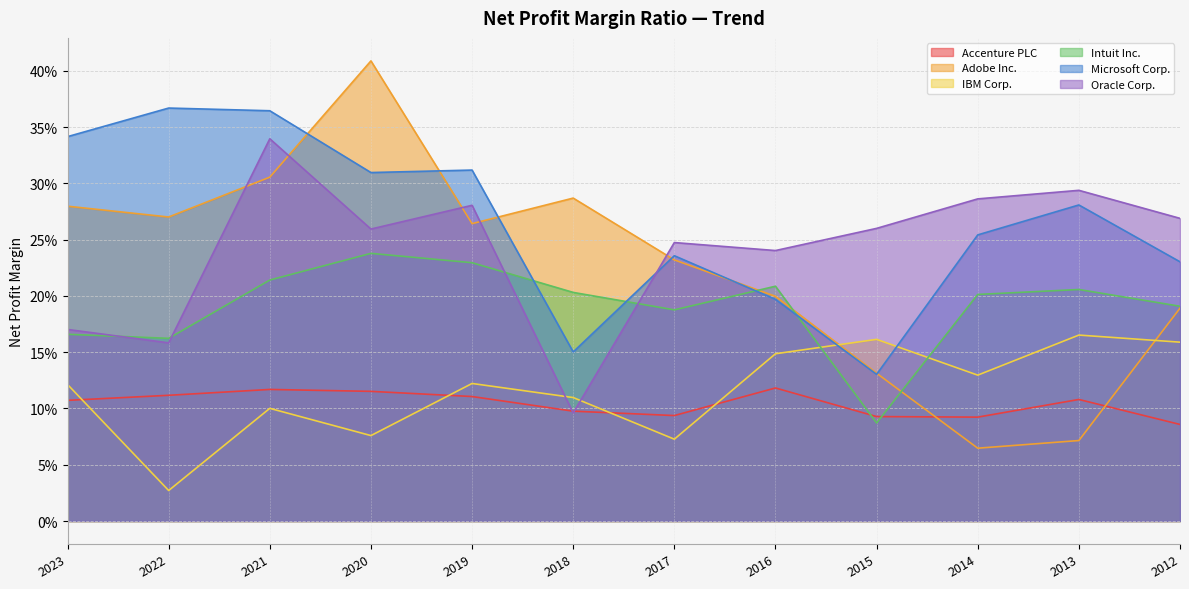

The value of Oracle Corp. at 2015 is 0.2. True or false?

False